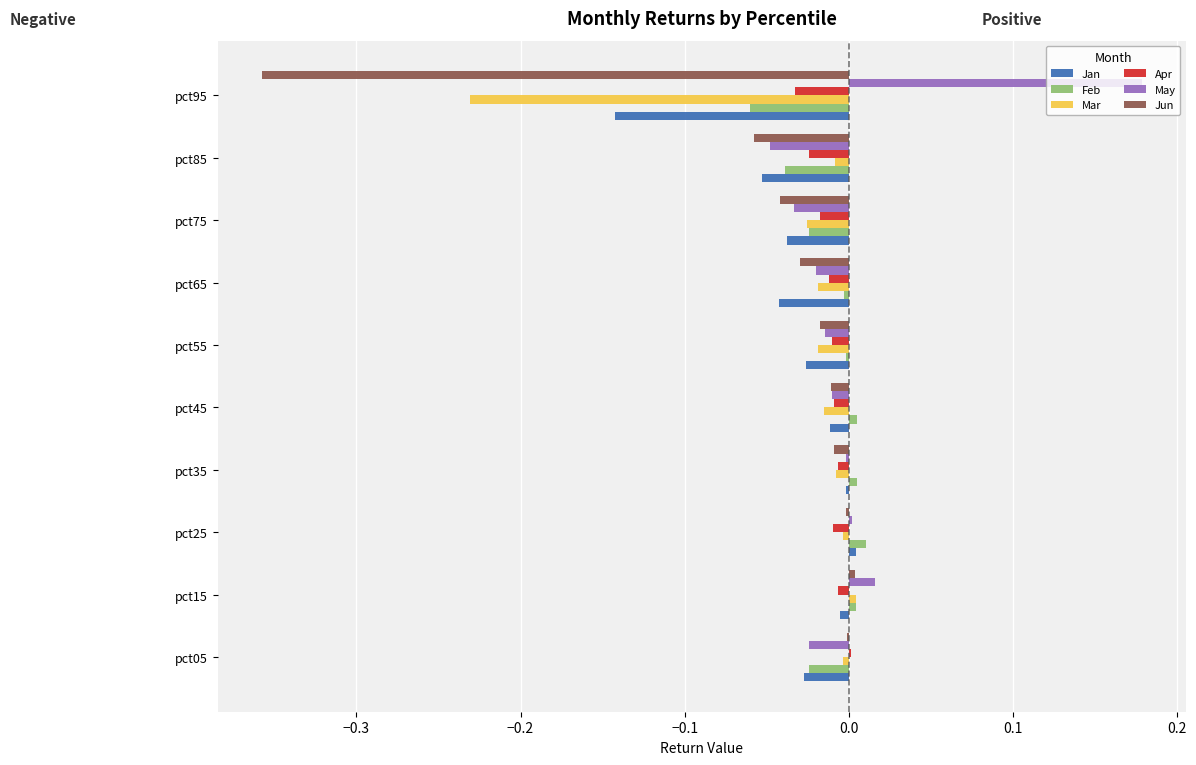

What are all the series names shown in the legend?

Jan, Feb, Mar, Apr, May, Jun